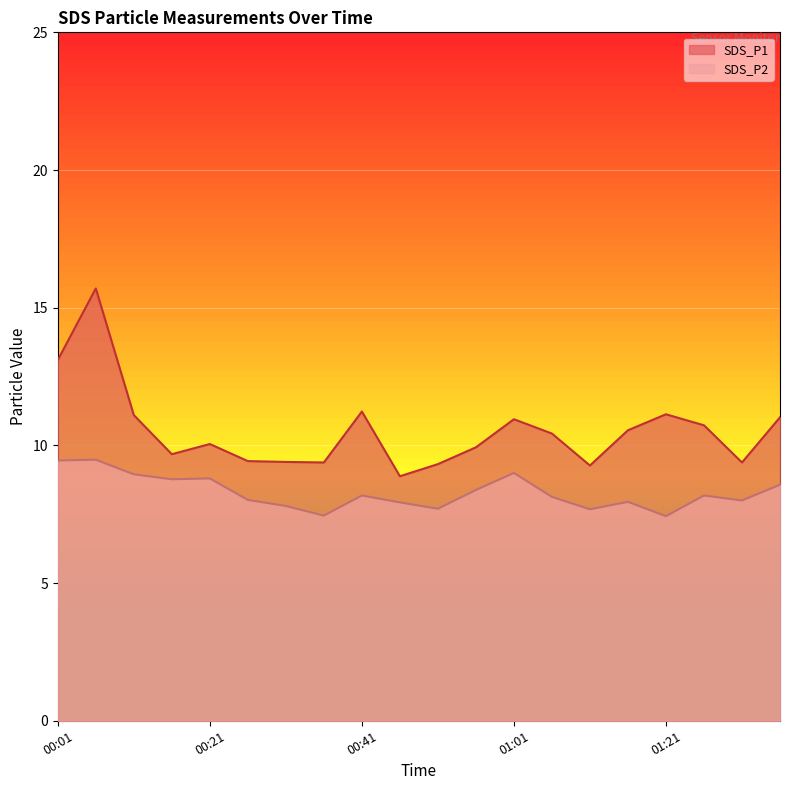

Rank the series at 00:46 from lowest to highest value.

SDS_P2, SDS_P1